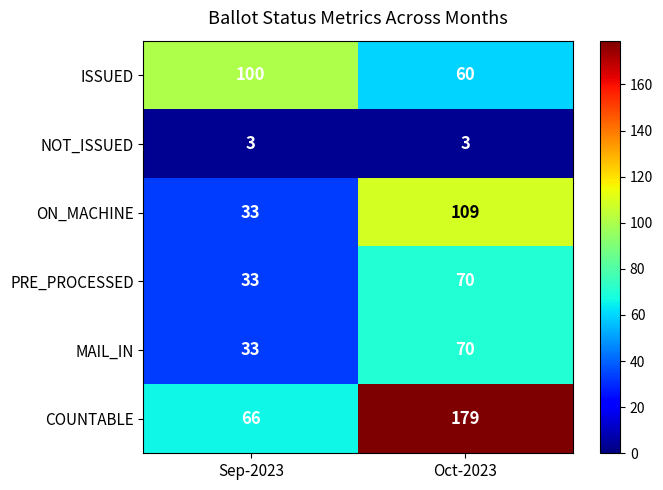

What is the approximate value of ON_MACHINE at Oct-2023, to the nearest 5?

110